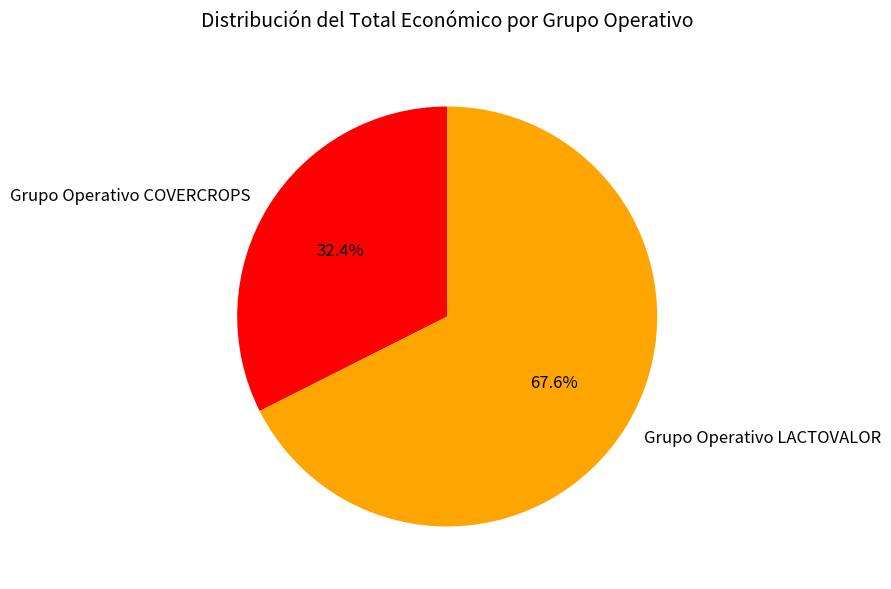

Count the number of slices in the pie.

2